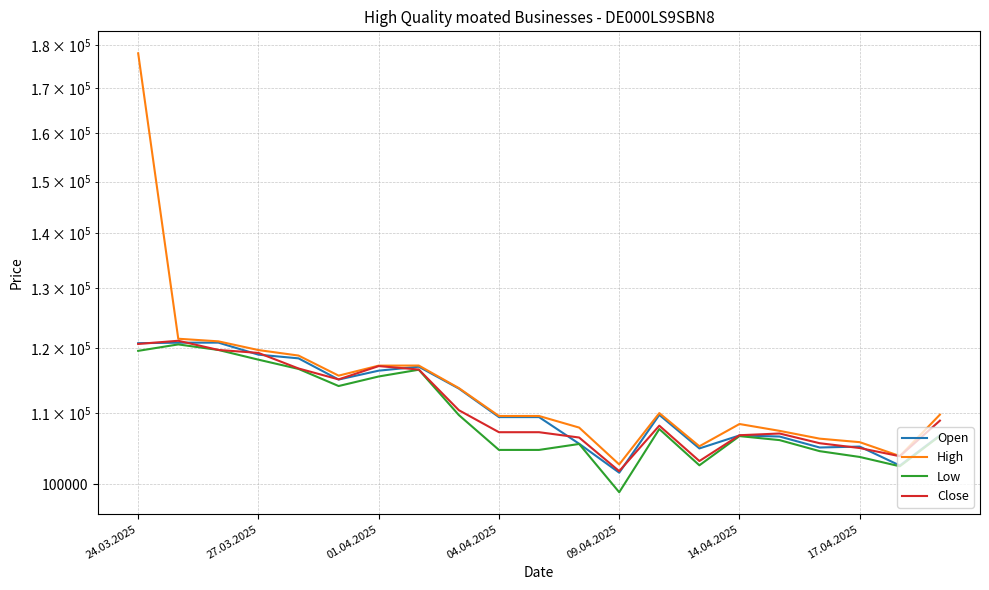

What is the sum of the Open values at 8 and 24.03.2025?

234455